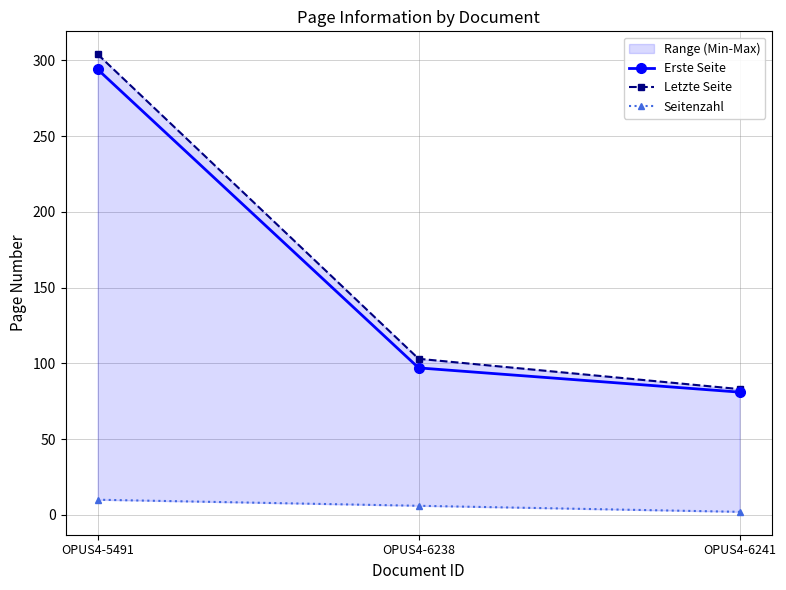

At which category does the chart reach its peak across all series?

OPUS4-5491